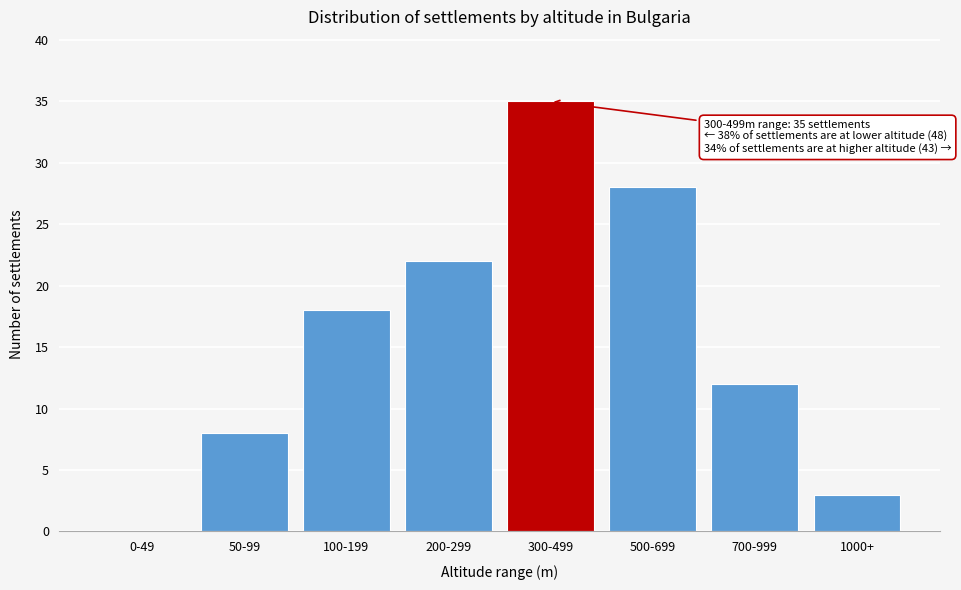

Reading left to right, extract all data points from this chart.

0-49=0	50-99=8	100-199=18	200-299=22	300-499=35	500-699=28	700-999=12	1000+=3